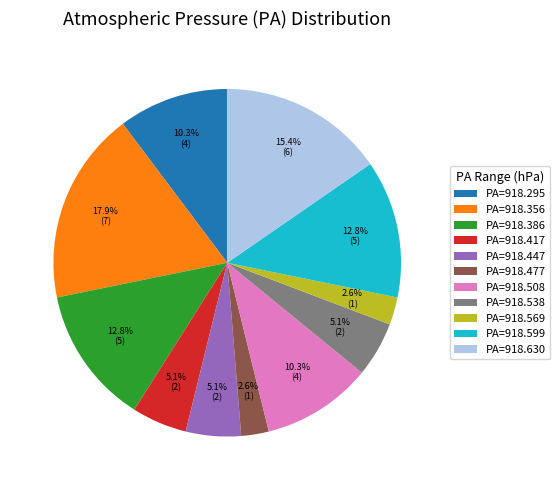

Which has a higher value, PA=918.630 or PA=918.295?

PA=918.630